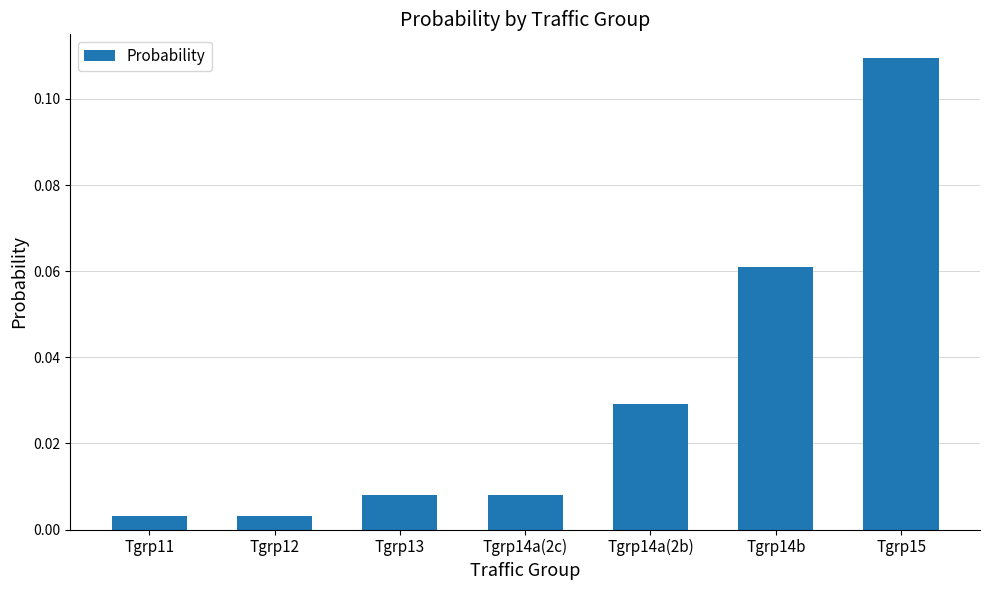

How many bars are there in total?

7